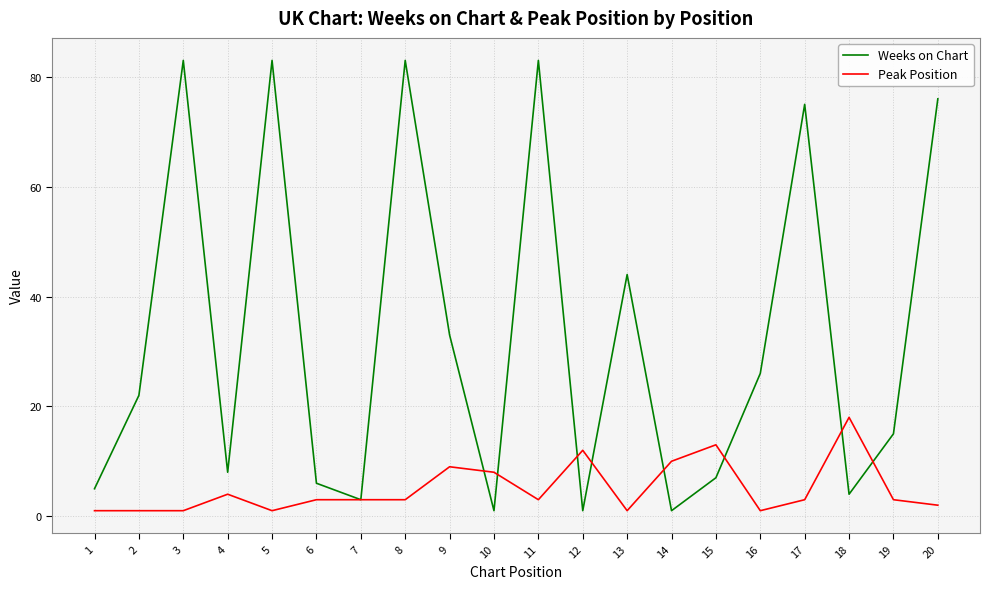

List the series in order of their peak value, highest first.

Weeks on Chart, Peak Position